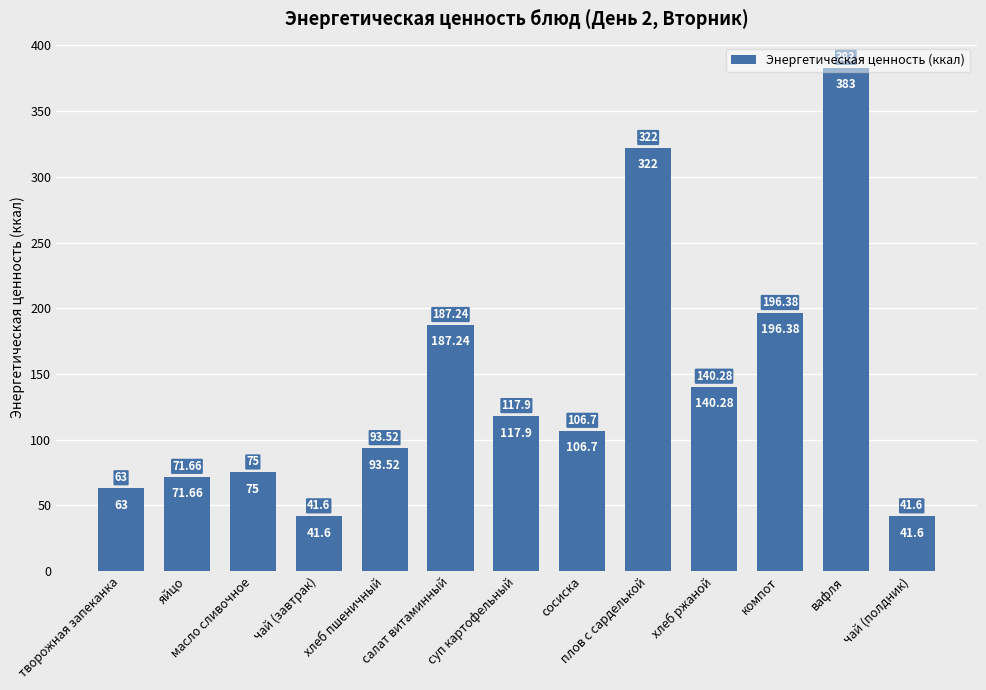

Where is the data nearest to the value 212?

компот